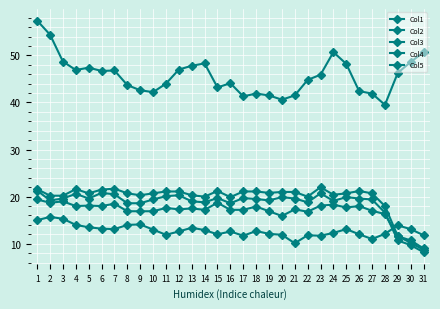

Read the Col4 value at 9.

14.1